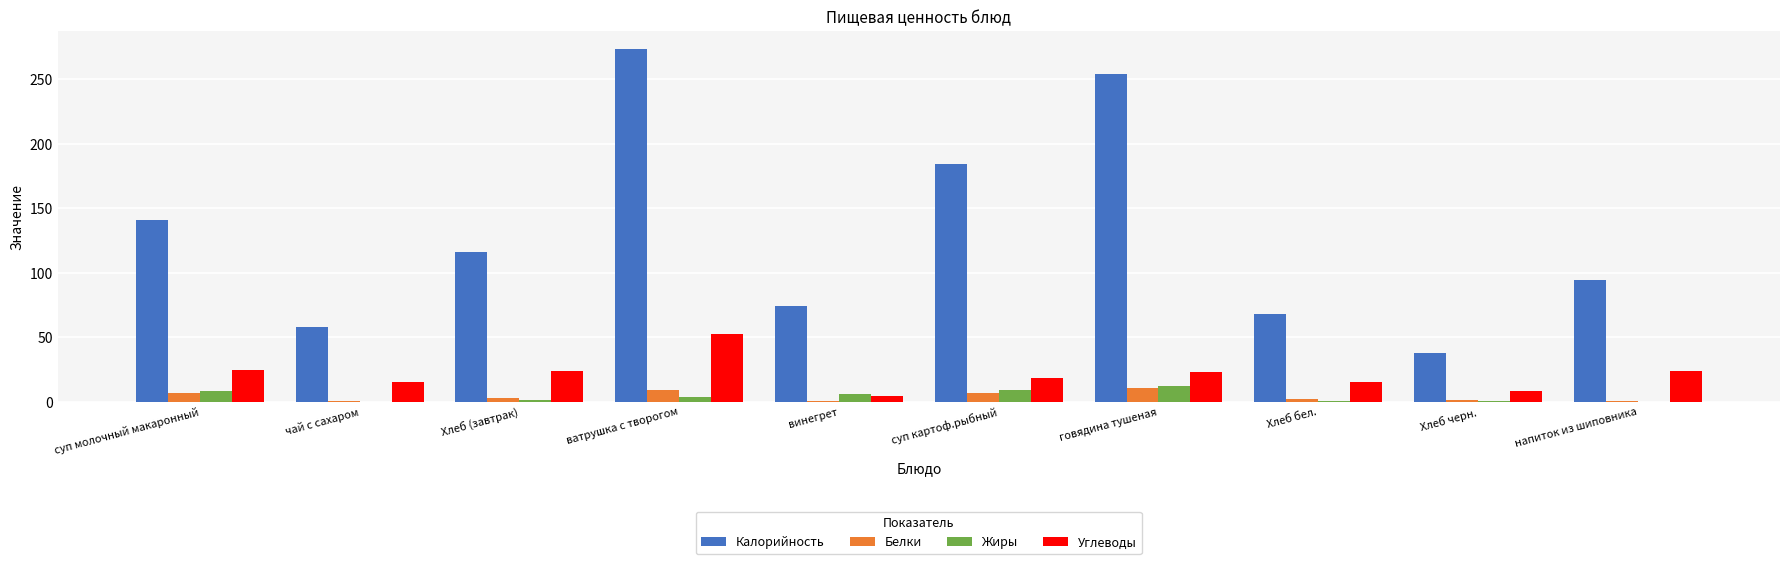

At which category is the sum across all series the highest?

ватрушка с творогом